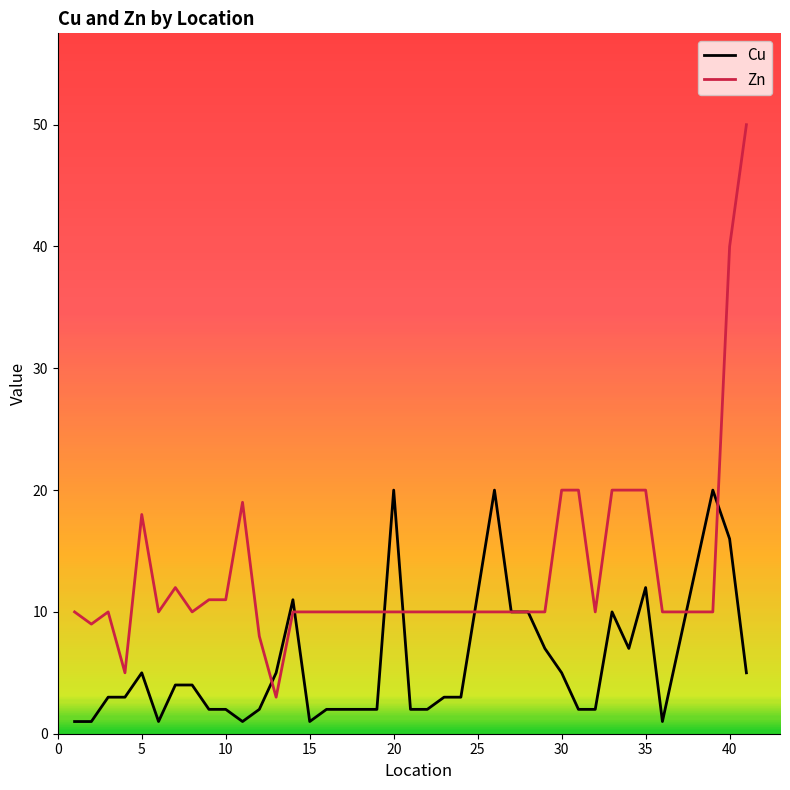

Rank the series by their maximum value, from highest to lowest.

Zn, Cu